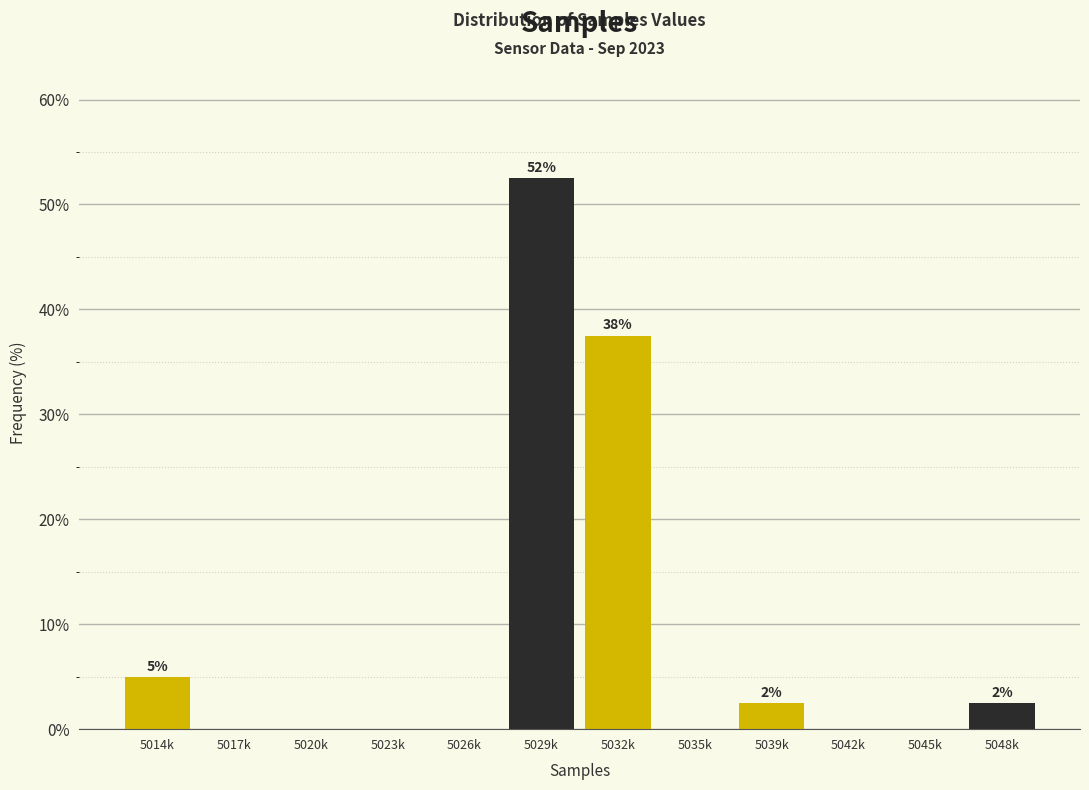

Reading left to right, what are all the values shown in this chart?

5014k=5.0	5017k=0.0	5020k=0.0	5023k=0.0	5026k=0.0	5029k=52.5	5032k=37.5	5035k=0.0	5039k=2.5	5042k=0.0	5045k=0.0	5048k=2.5